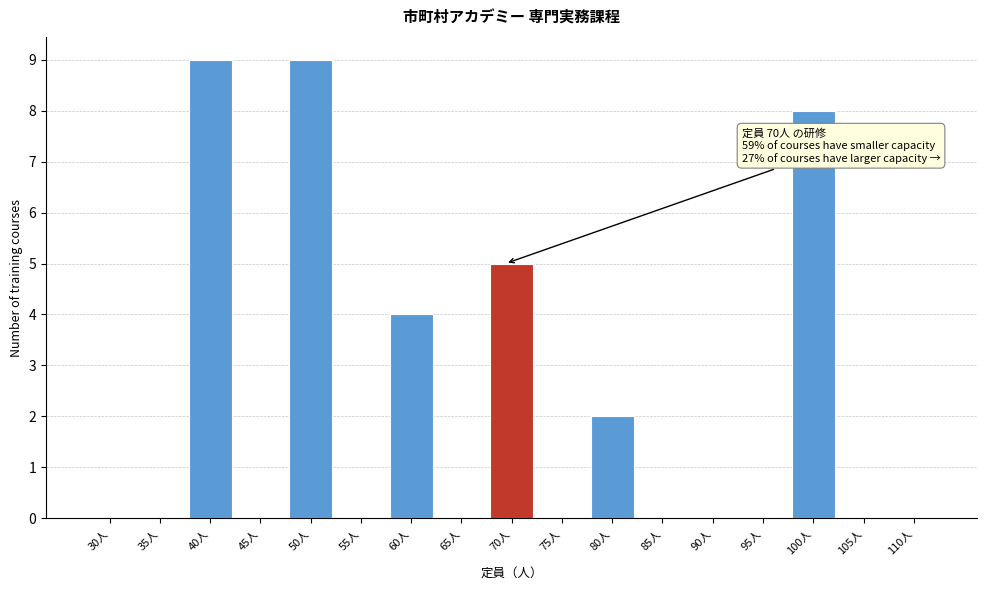

Reading left to right, list all the values displayed in this chart.

30人=0	35人=0	40人=9	45人=0	50人=9	55人=0	60人=4	65人=0	70人=5	75人=0	80人=2	85人=0	90人=0	95人=0	100人=8	105人=0	110人=0